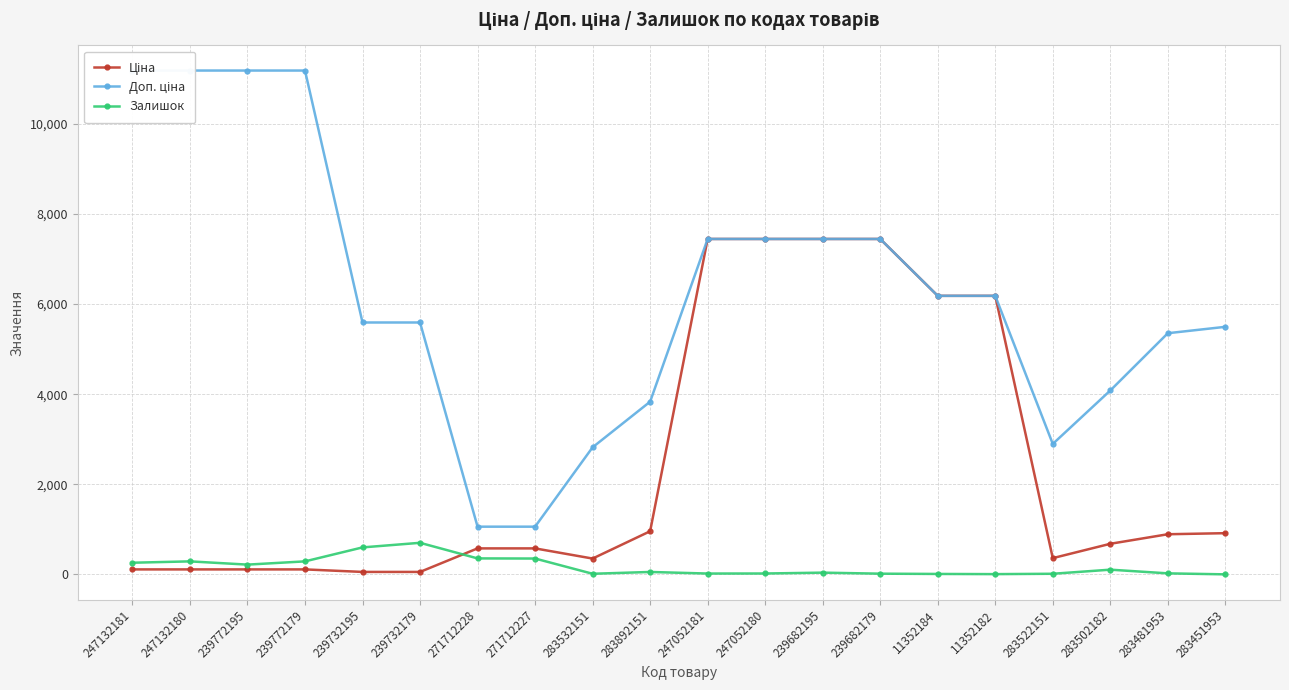

Rank the series at 247132180 from lowest to highest value.

Ціна, Залишок, Доп. ціна